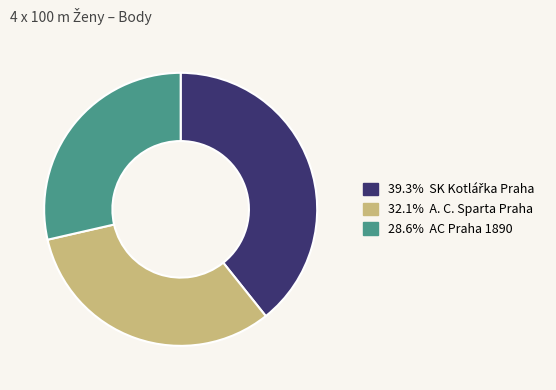

Is there any slice that represents more than half of the pie?

No